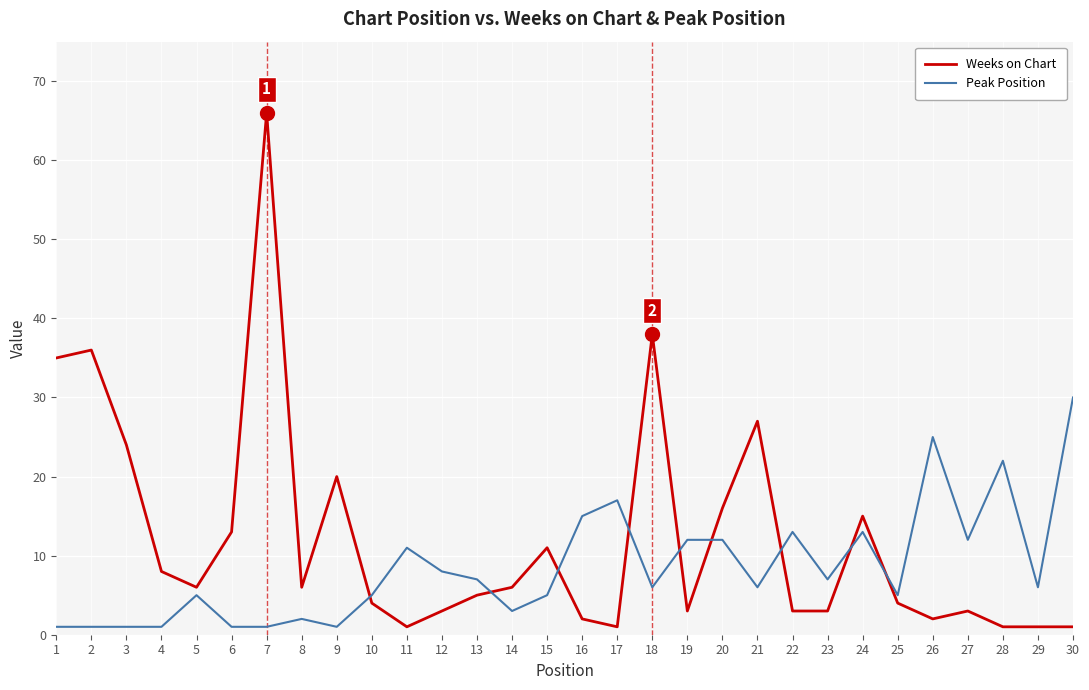

Is this an area chart (filled region under the line)?

No